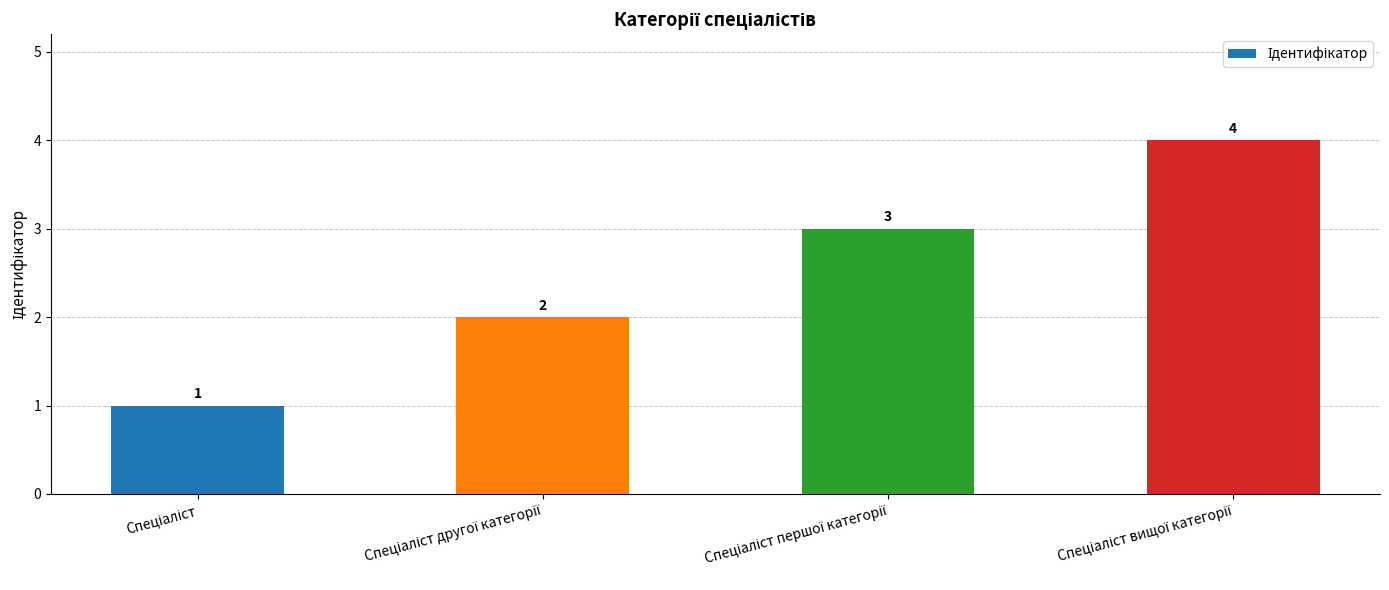

What is the greatest value displayed?

4